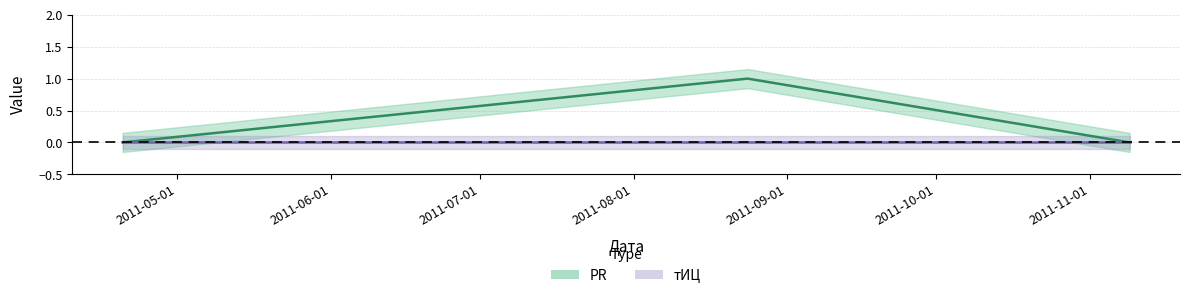

Between 2011-04-20 and 2011-08-24, which is larger?

2011-08-24